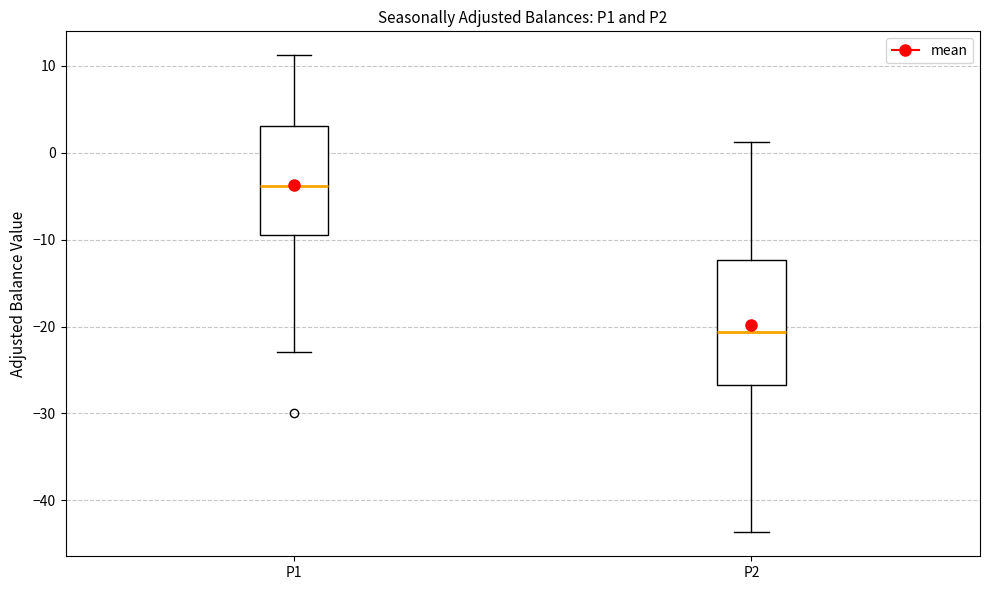

Comparing the boxes themselves (not the whiskers), which one is the tallest?

P2